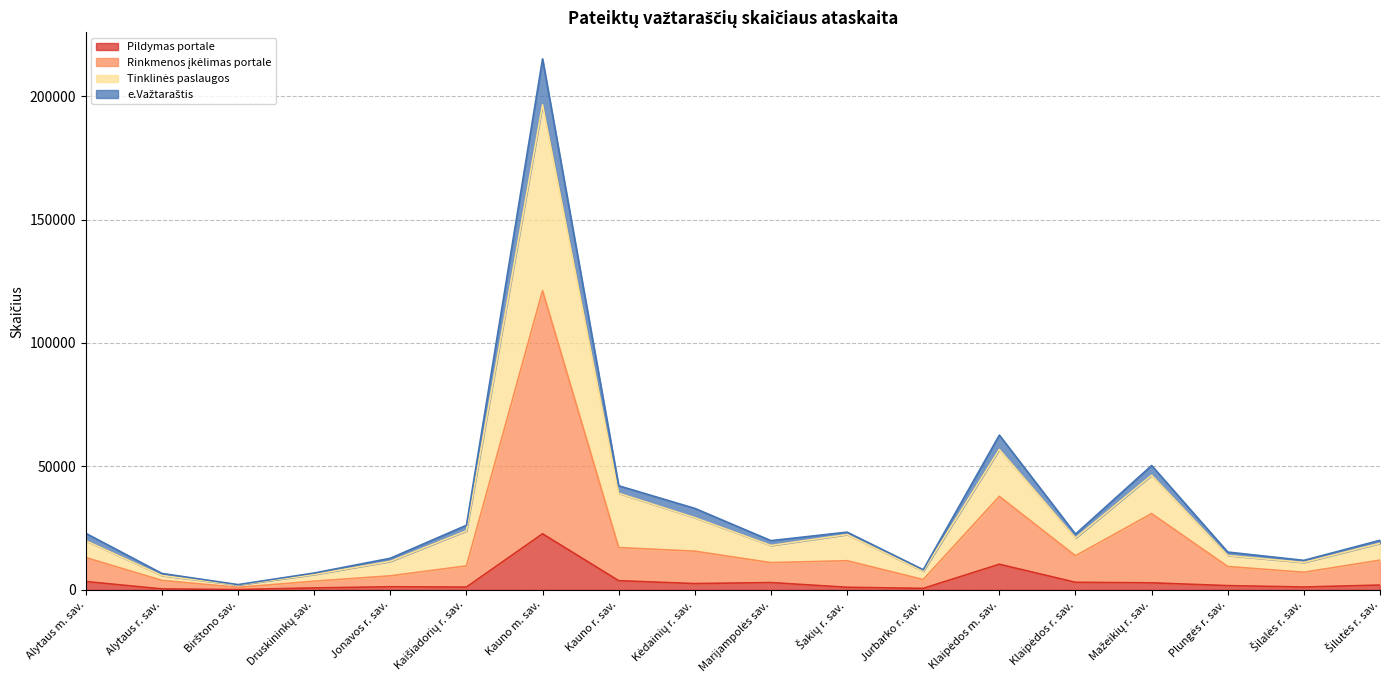

What is the difference between the highest and lowest values at Mažeikių r. sav.?

47516